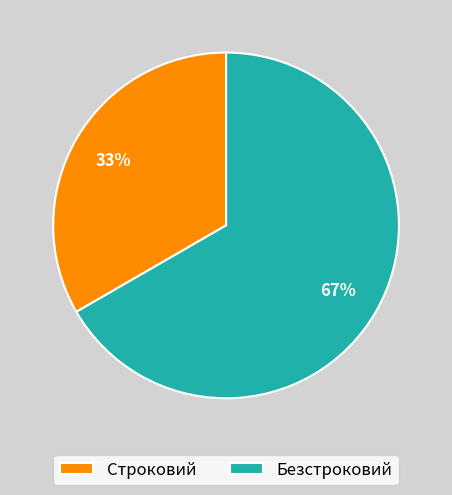

What percentage is the Строковий slice, to the nearest percent?

33%